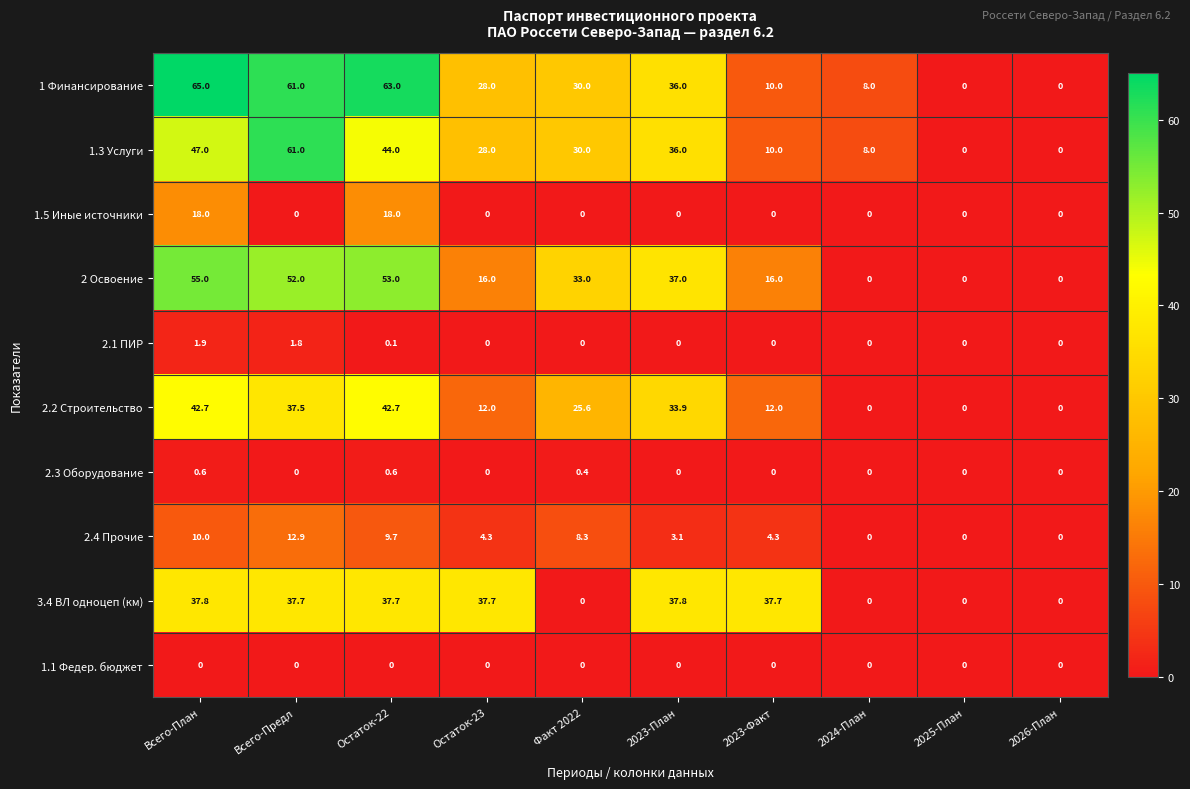

What is the greatest value displayed?

65.0